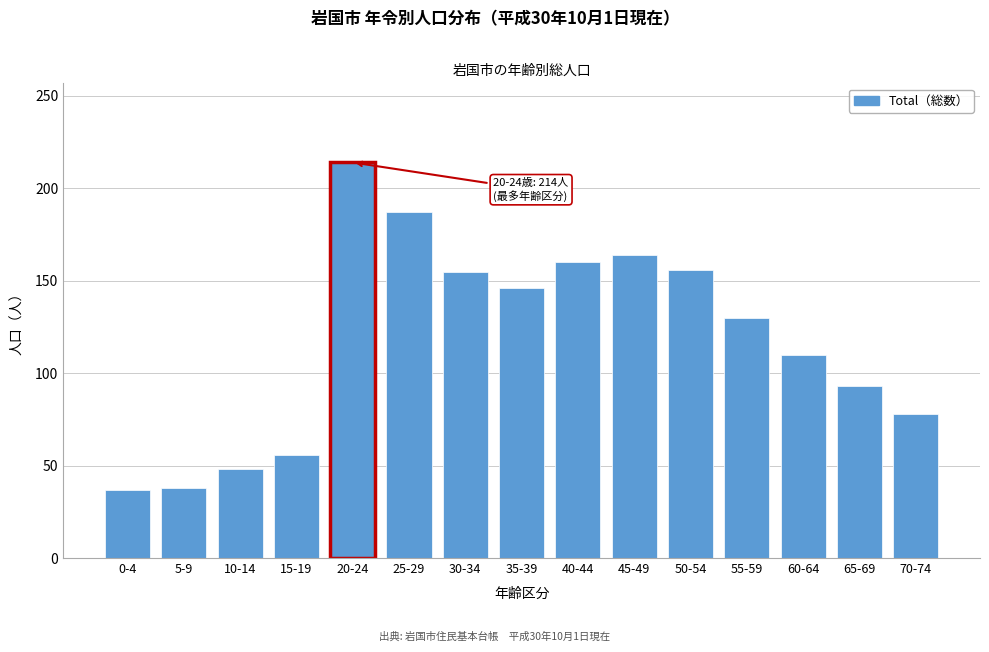

At which label is the value closest to 125?

55-59